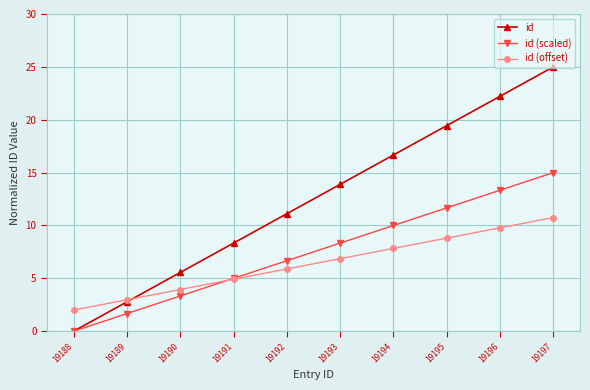

The value of id (offset) at 19195 is 8.8. True or false?

True